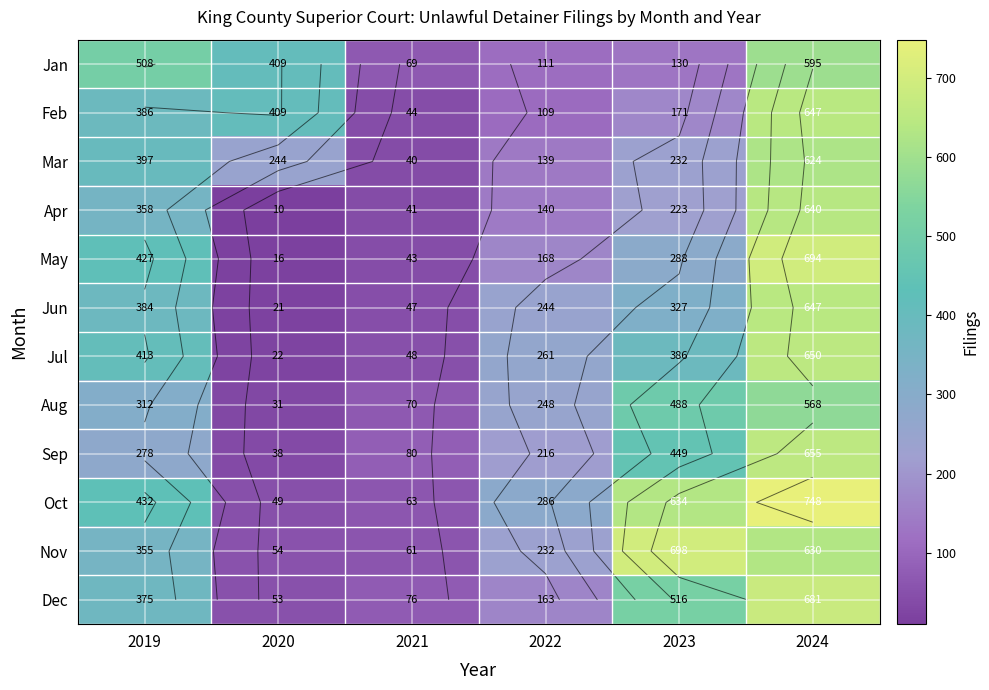

Which has a higher value, 2022 or 2021?

2022